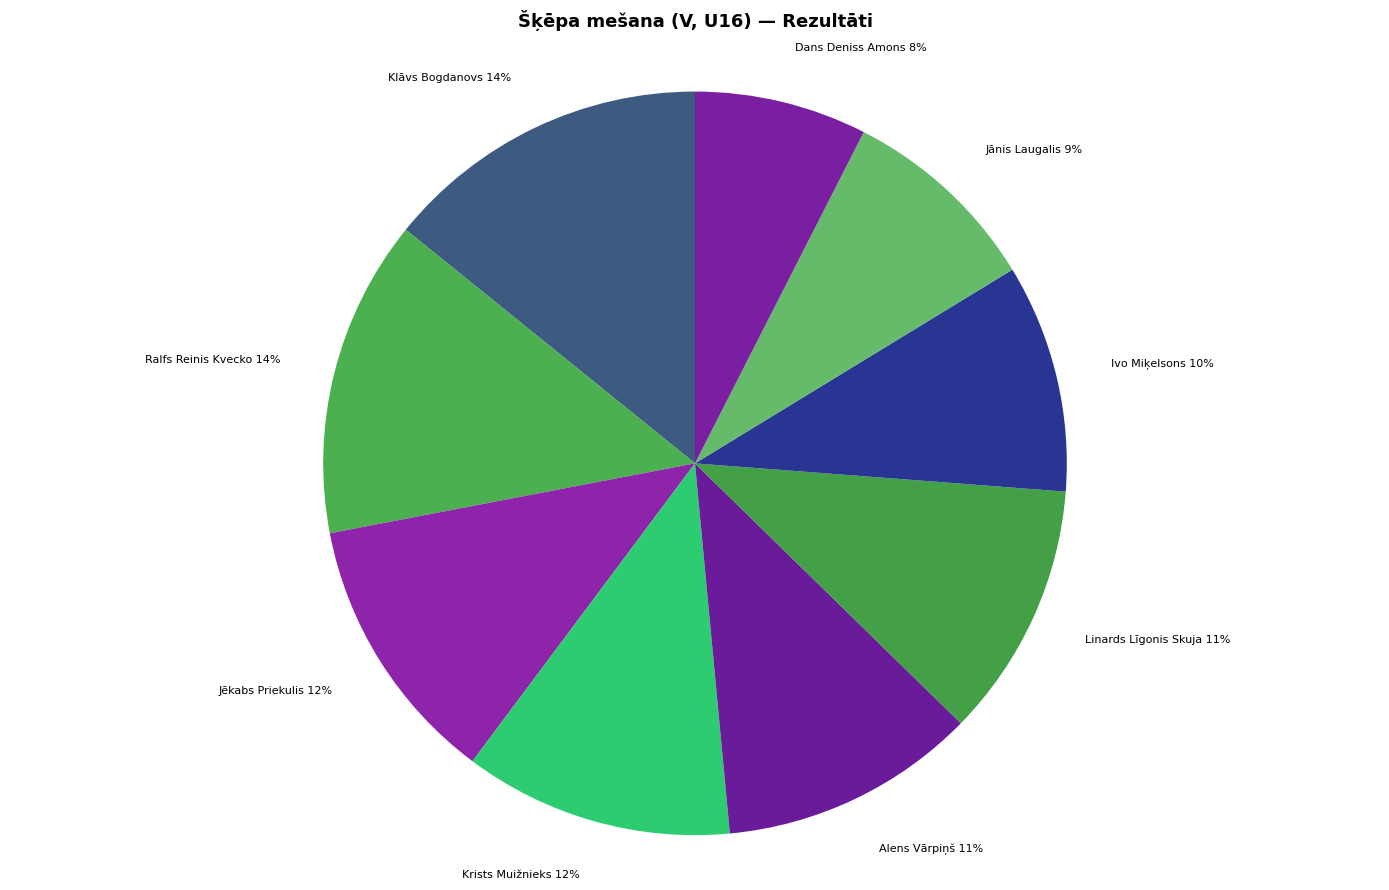

How many slices are in this pie chart?

9